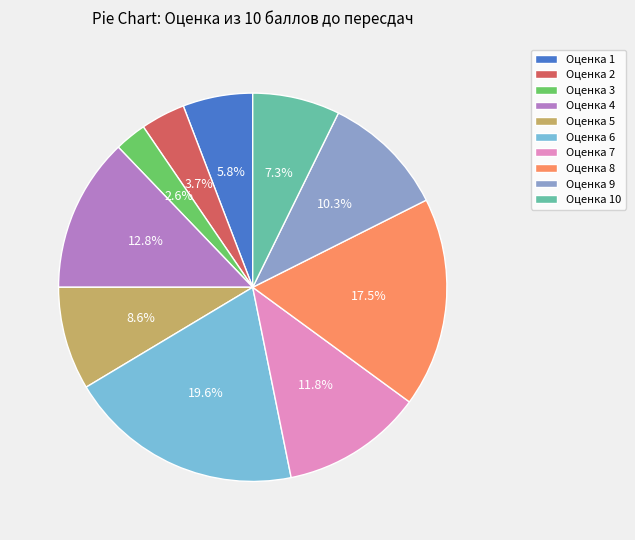

Which slice is the largest?

Оценка 6